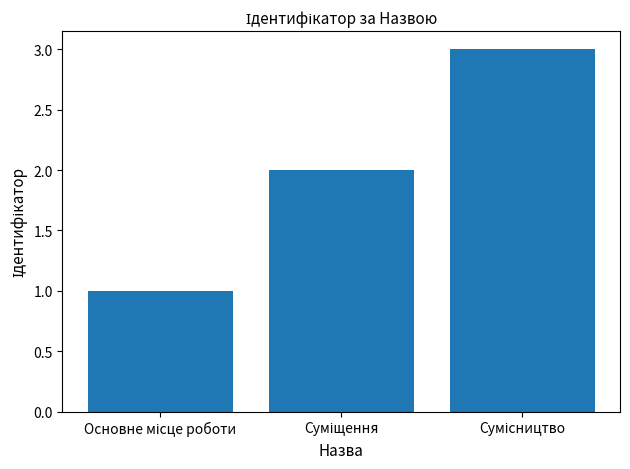

How many values are between 1 and 3?

3